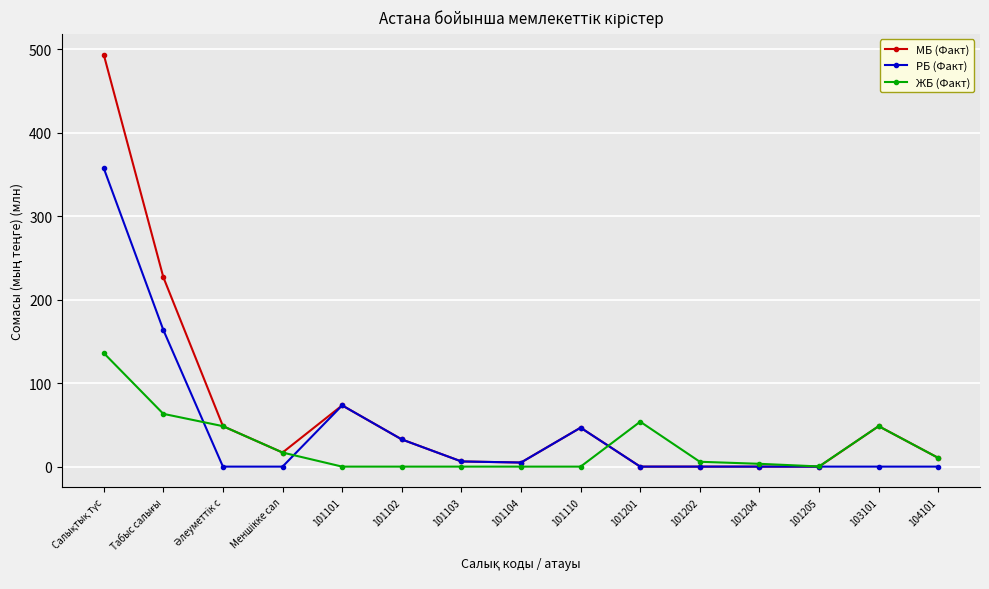

Rank the series by their maximum value, from lowest to highest.

ЖБ (Факт), РБ (Факт), МБ (Факт)